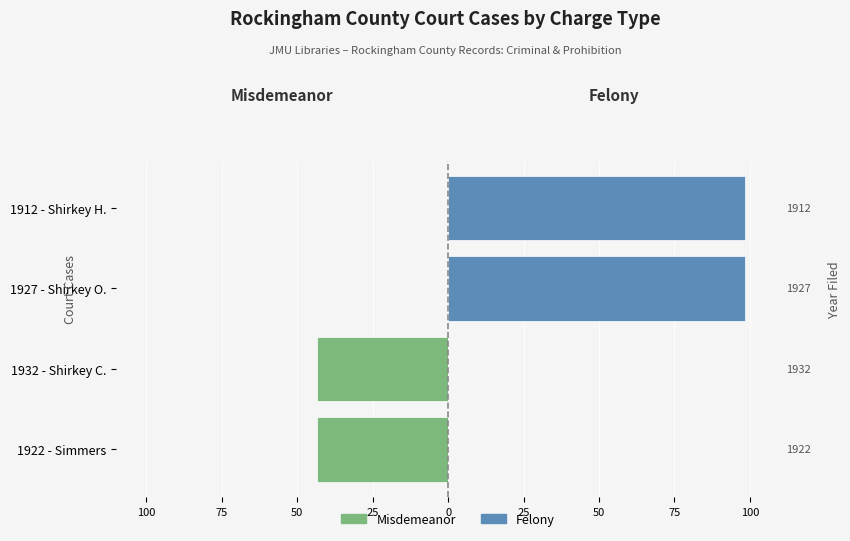

Reading left to right, list all the values displayed in this chart.

Misdemeanor: -43.4	-43.4	0.0	0.0
Felony: 0.0	0.0	98.4	98.4